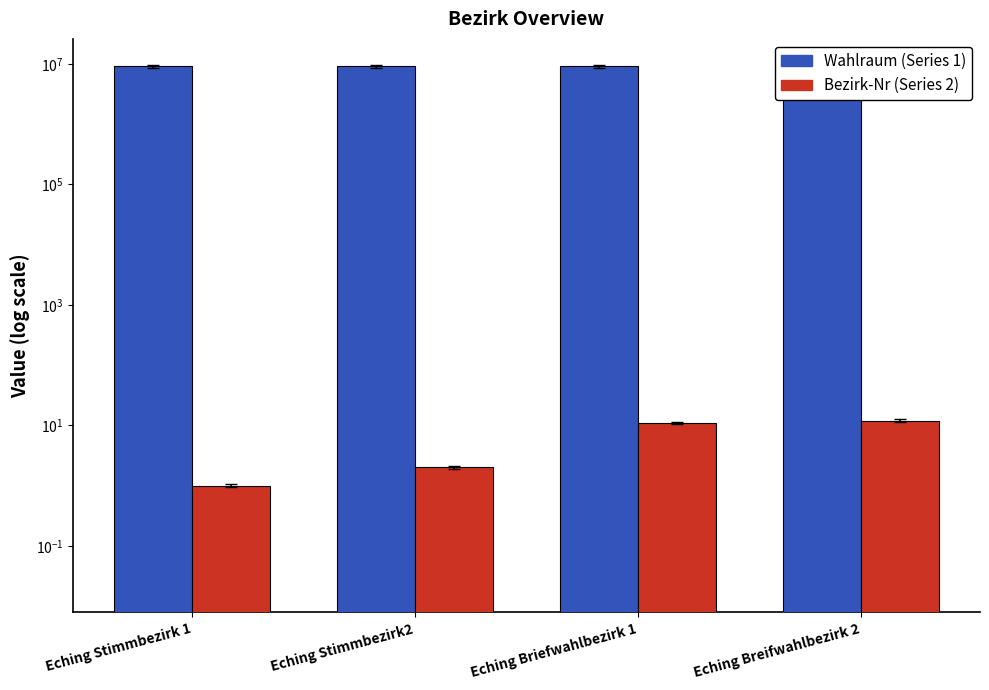

The value of Bezirk-Nr (Series 2) at Eching Breifwahlbezirk 2 is 12. True or false?

True